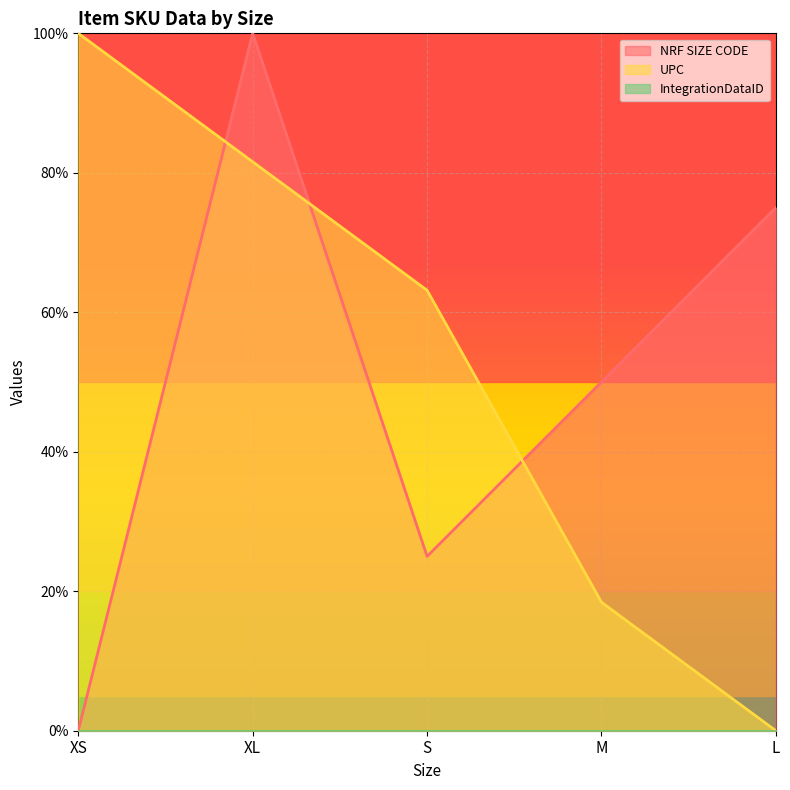

Between S and L, which series saw the biggest shift?

UPC